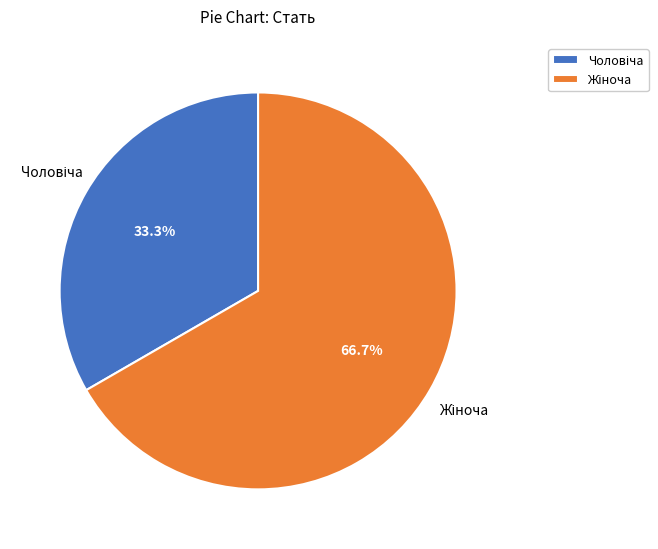

Is there a majority slice in this chart?

Yes